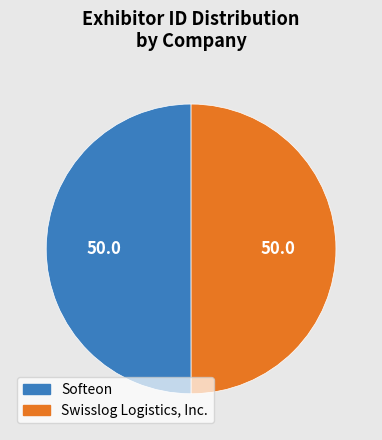

Is it true that Softeon is 50% of the pie?

True